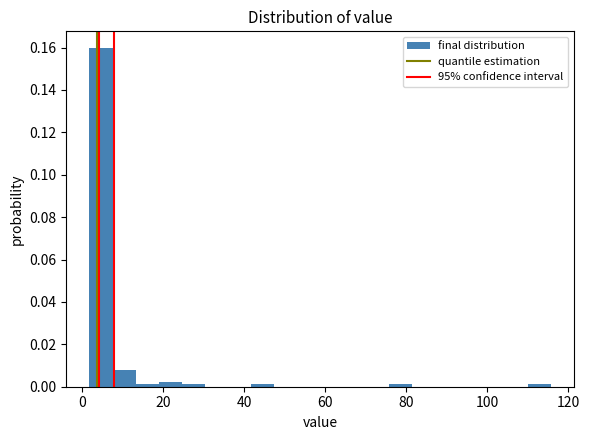

Read against the x-axis, roughly where is the centre of the tallest bar?

4